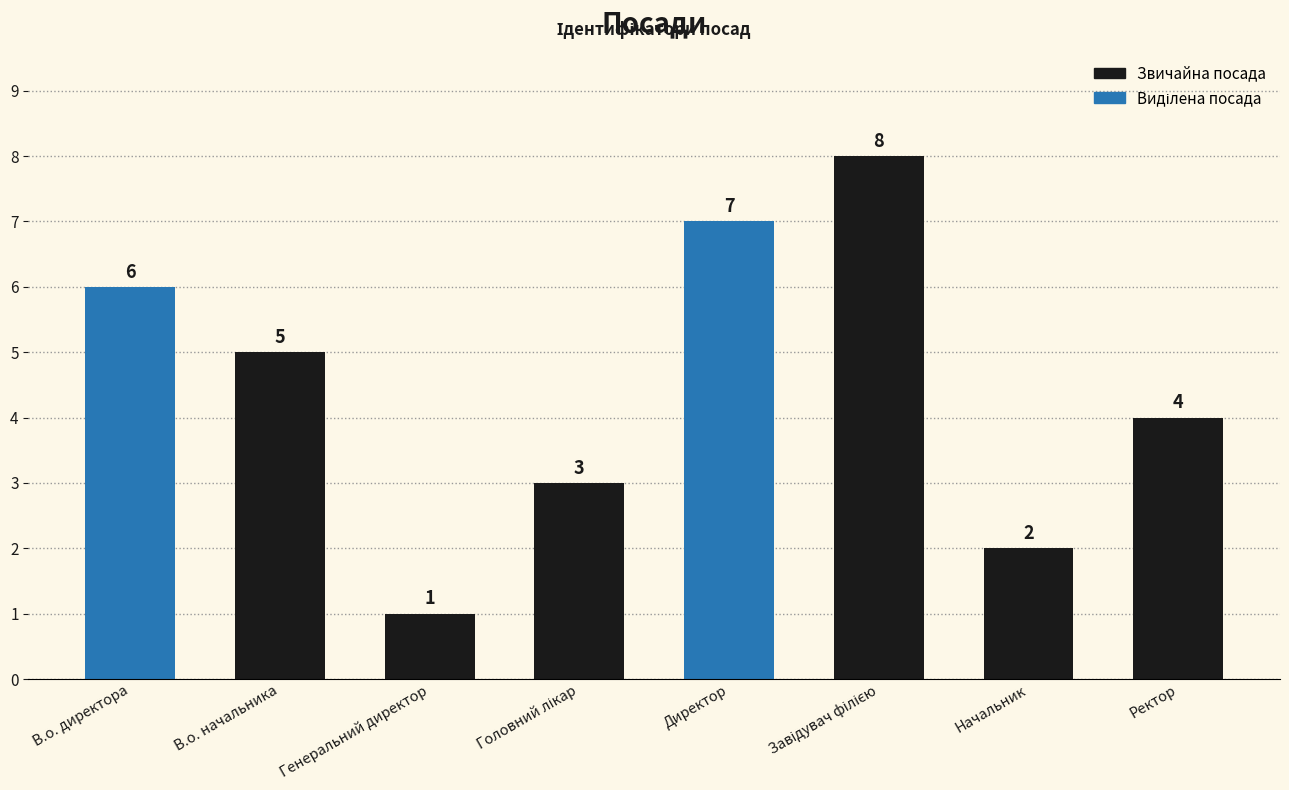

Count the values in the range 3 to 7.

5